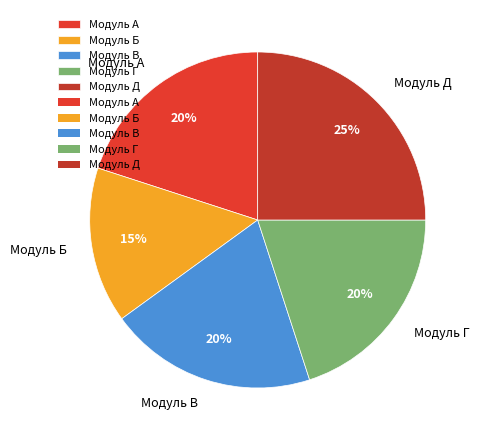

Is it true that Модуль Д is 15% of the pie?

False